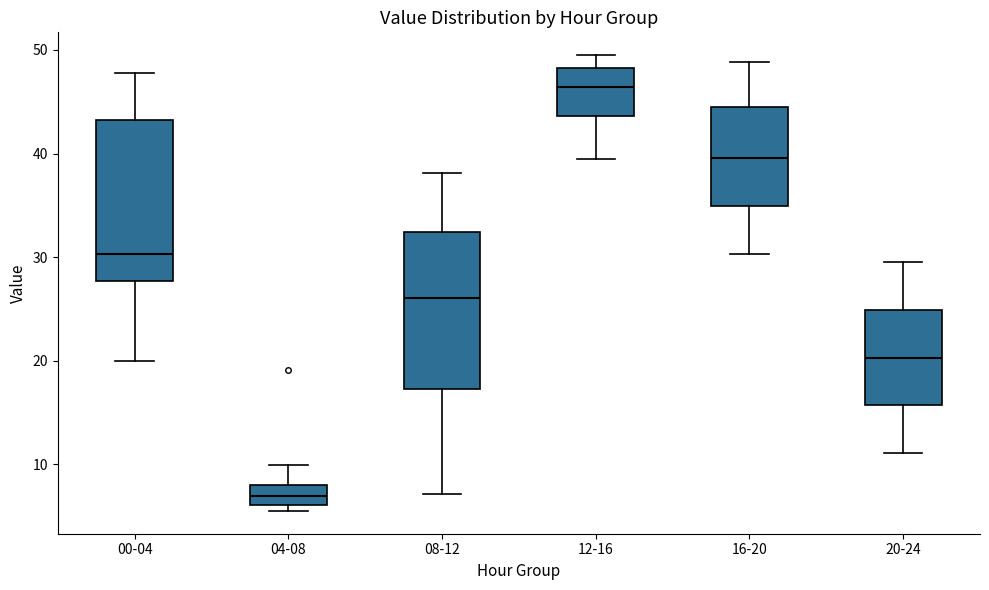

Reading left to right, read every box against the y-axis: the position of its median line, the range the box covers, and the ends of its whiskers. The values are not printed on the chart, so give them approximately, as read against the axis.

00-04: median 30, box 28 to 43, whiskers 20 to 48
04-08: median 7, box 6 to 8, whiskers 6 (just below the box's lower edge) to 10
08-12: median 26, box 17 to 32, whiskers 7 to 38
12-16: median 46, box 44 to 48, whiskers 40 to 50
16-20: median 40, box 35 to 45, whiskers 30 to 49
20-24: median 20, box 16 to 25, whiskers 11 to 30